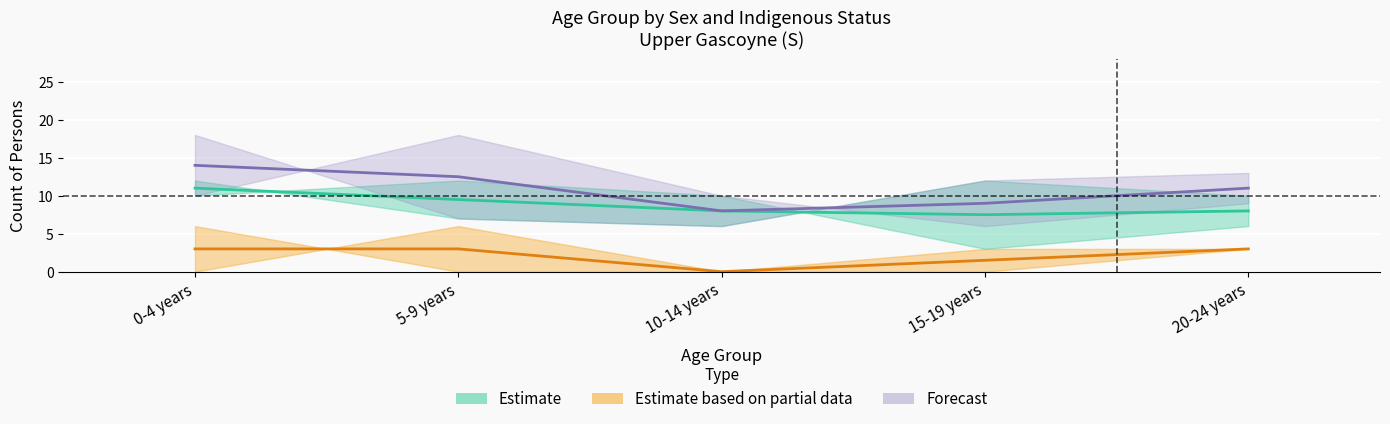

What is the spread (max minus min) of values at 20-24 years?

10